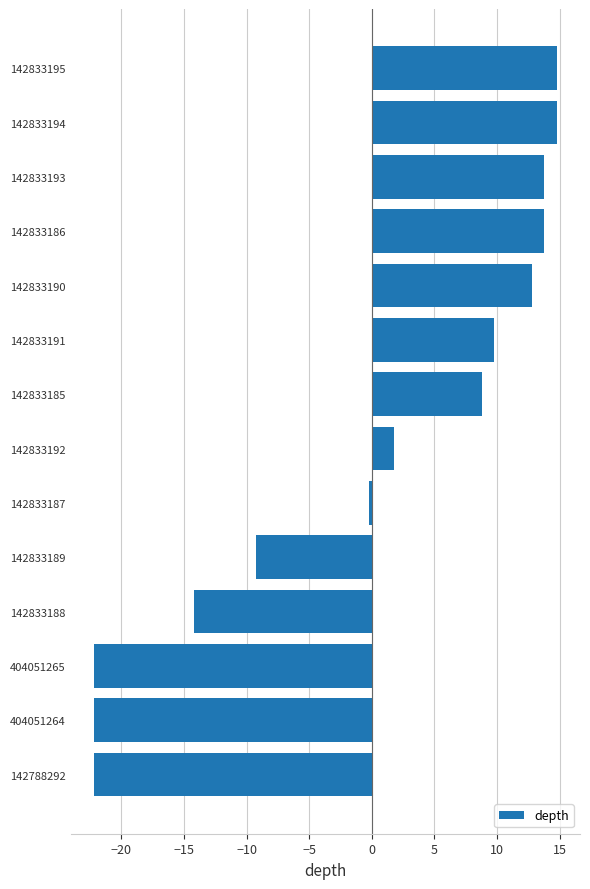

Count the number of values greater than 8.

7